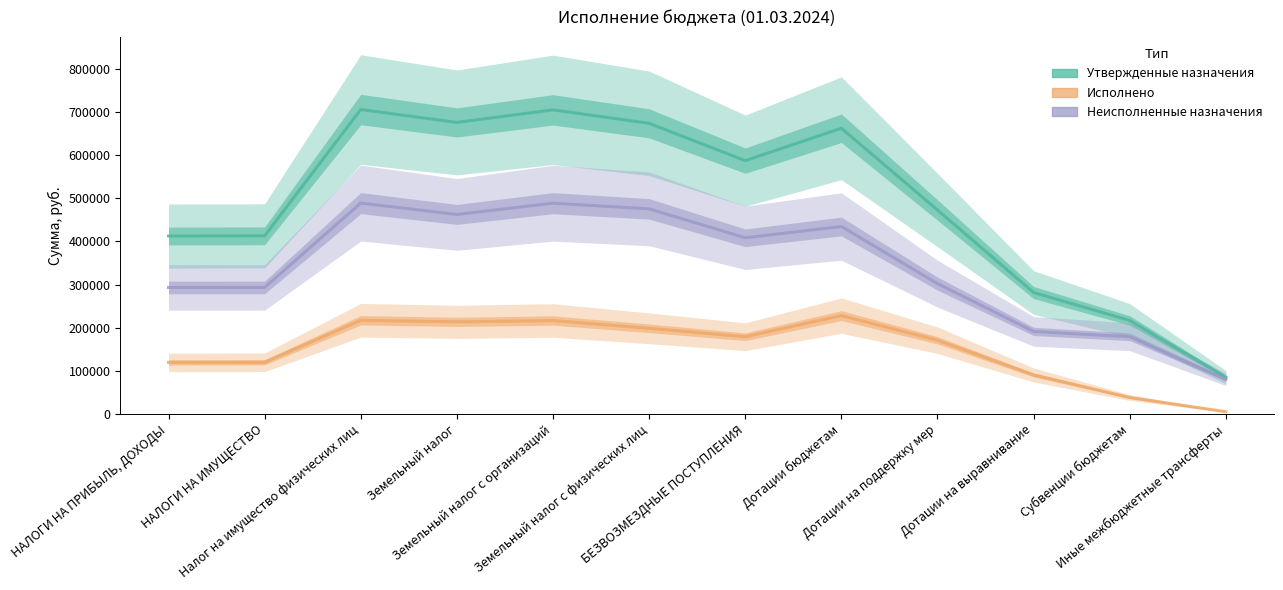

Reading left to right, transcribe all the data shown in this chart.

Утвержденные назначения: 412557.3	412938.3	705938.7	676032.7	705176.7	673976.7	587331.7	662522.7	472836.7	281388.3	216672.3	84970.0
Исполнено: 119362.0	119643.3	217064.6	213436.2	216502.0	198453.4	178907.6	227918.4	170716.0	90202.4	37844.4	4844.4
Неисполненные назначения: 293195.3	293295.0	488874.0	462596.5	488674.6	475523.3	408424.1	434604.3	302120.7	191185.9	178827.9	80125.6